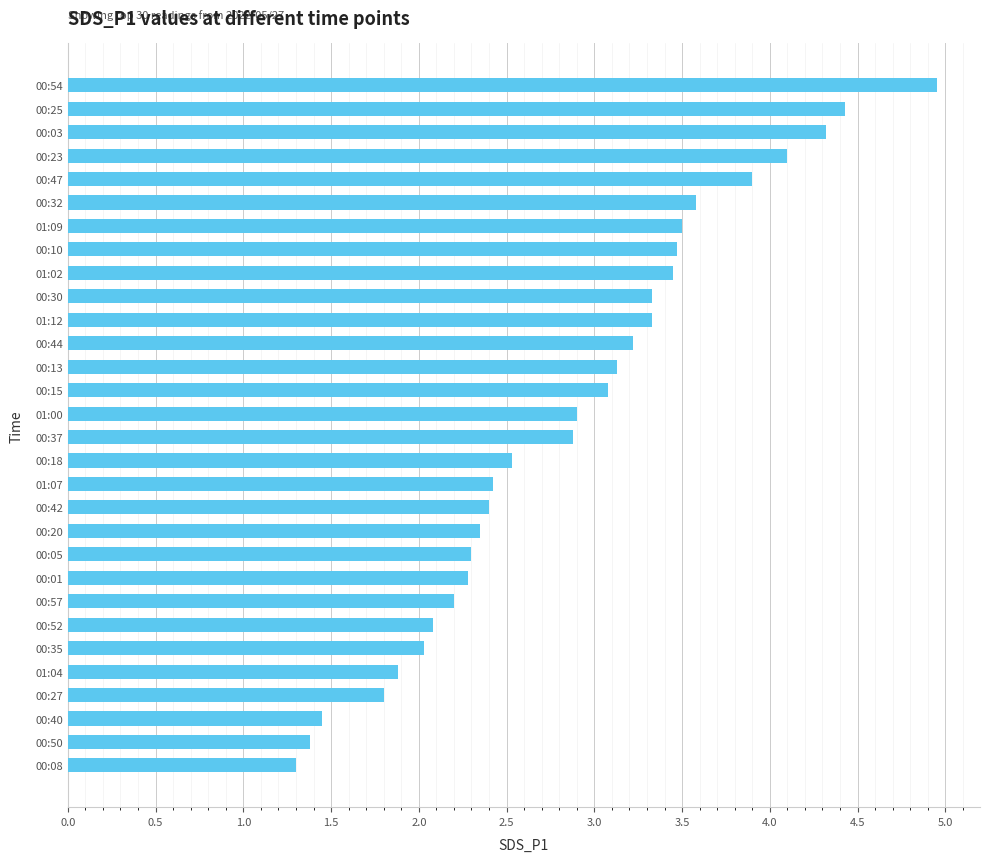

Is it true that the value at 00:20 is 2.4?

True